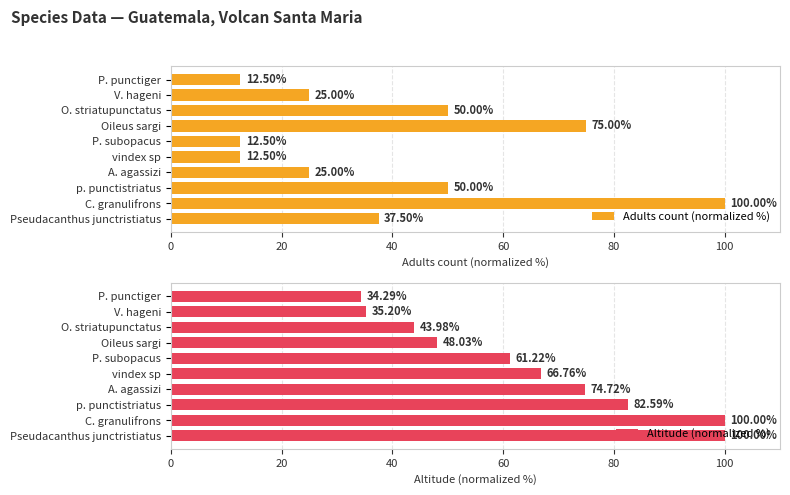

What is the difference between the Adults count (normalized %) values at Oileus sargi and V. hageni?

50.0